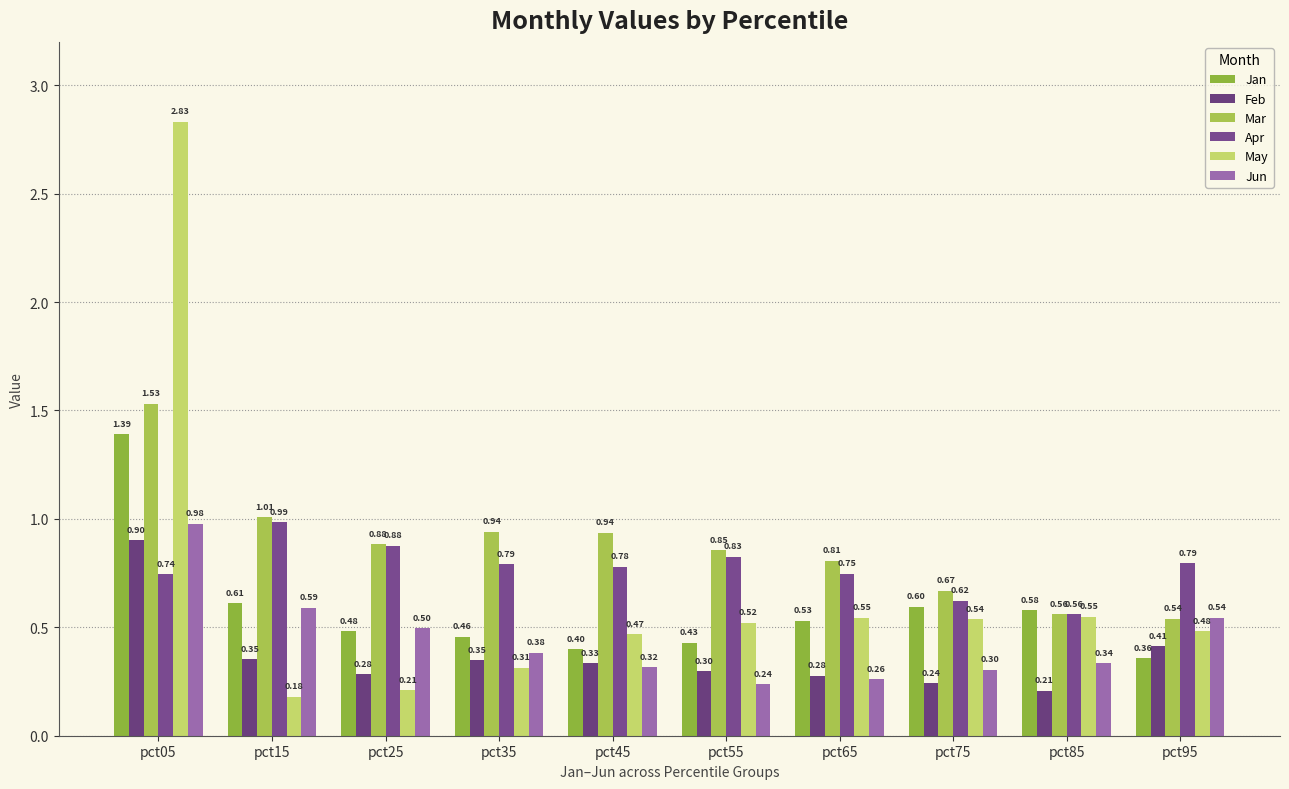

How many bars are there in total?

60